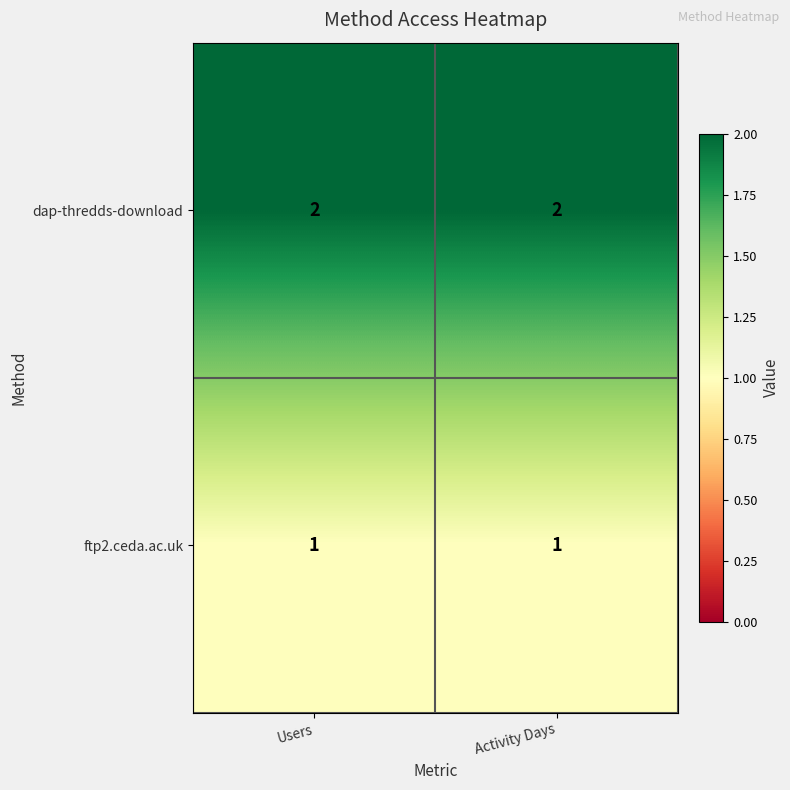

List the series in order of their overall mean, lowest first.

ftp2.ceda.ac.uk, dap-thredds-download